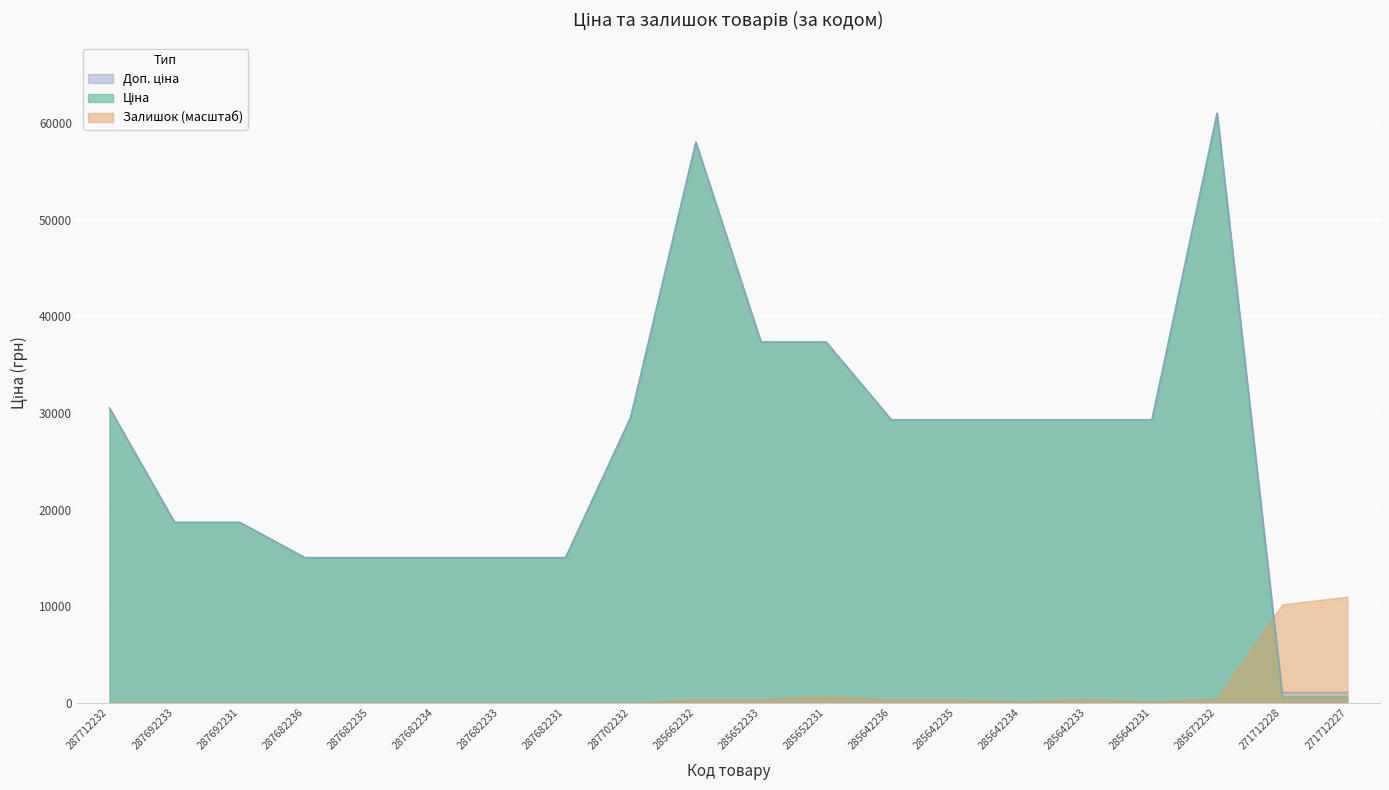

What is the smallest value displayed?

0.0